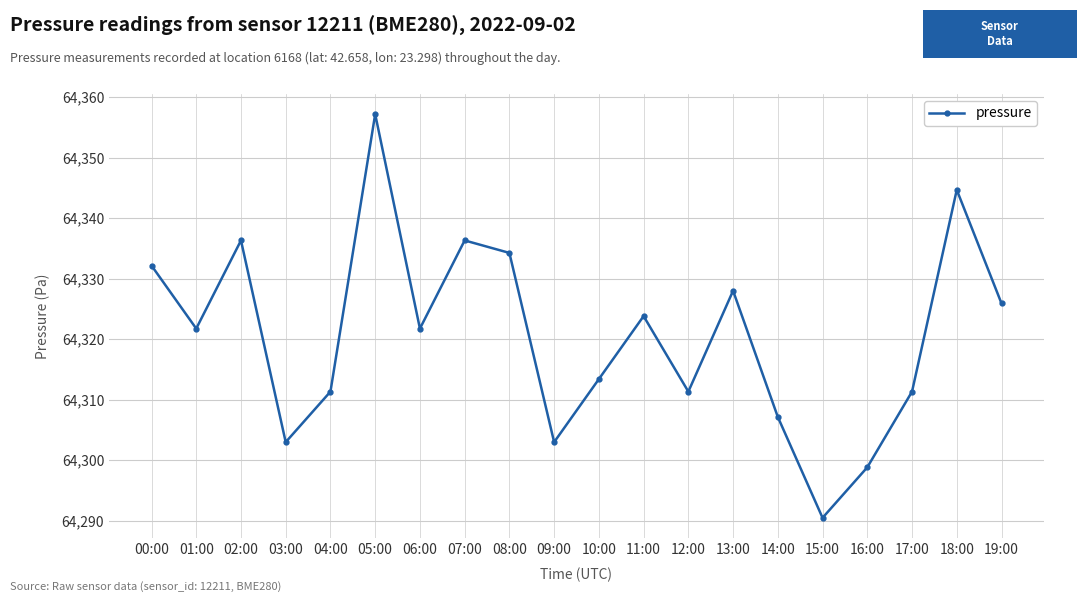

What is the value of the 4th point from the left?

64303.0